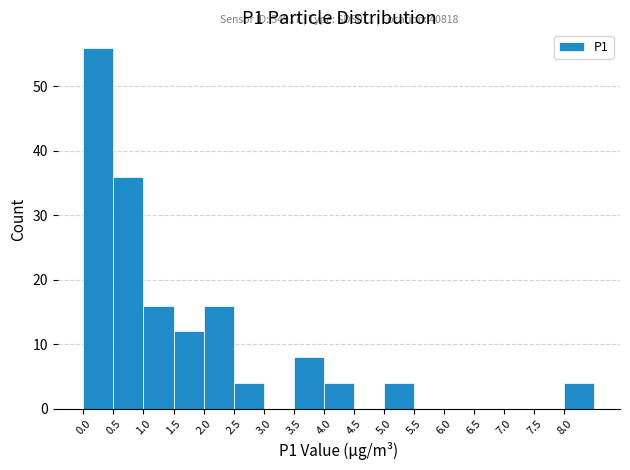

Over which range of the x-axis is the bar tallest?

0.0 to 0.5